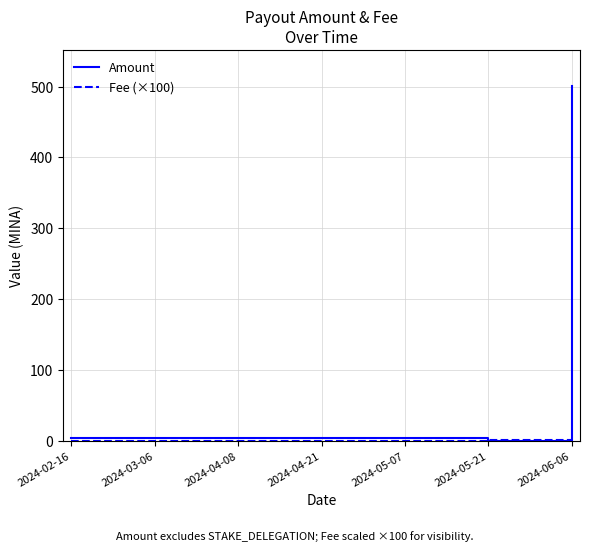

Is it true that Amount equals 3.7 at 2024-04-21?

True